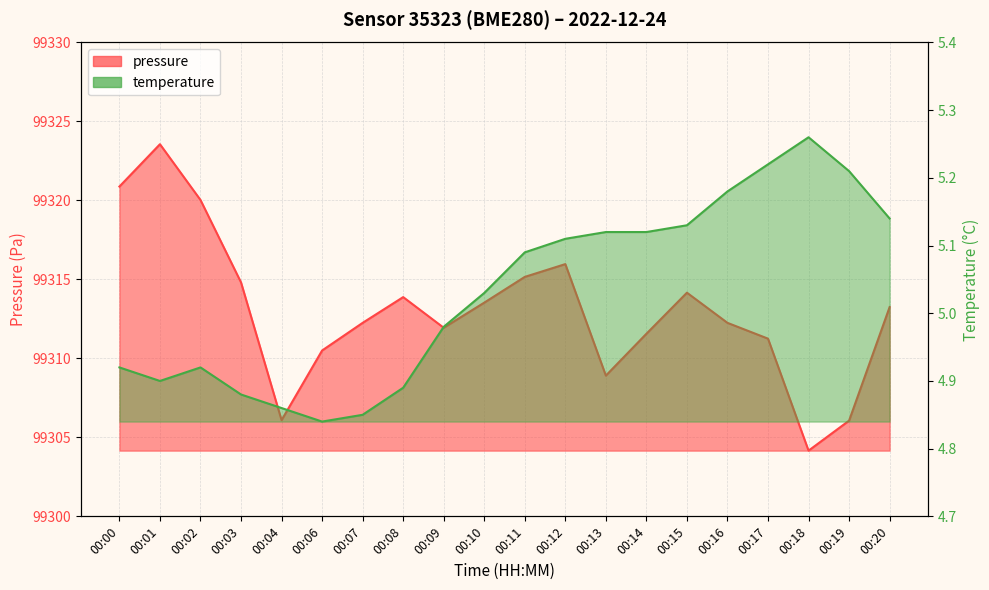

Rank the series at 00:16 from lowest to highest value.

temperature, pressure